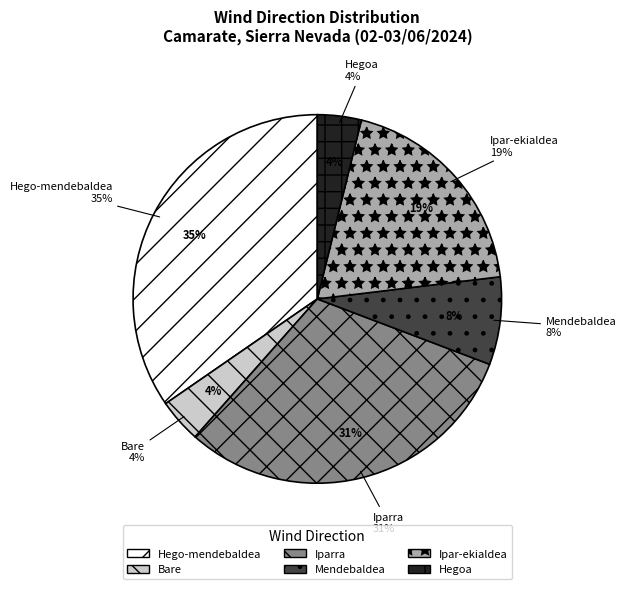

Between Ipar-ekialdea and Iparra, which is larger?

Iparra